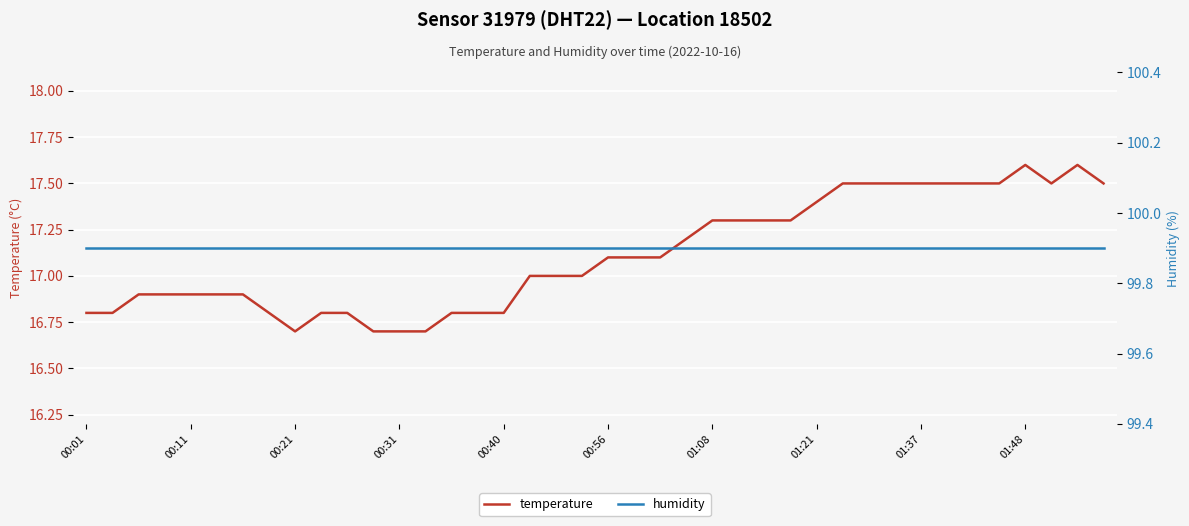

What is the minimum value for temperature?

16.7